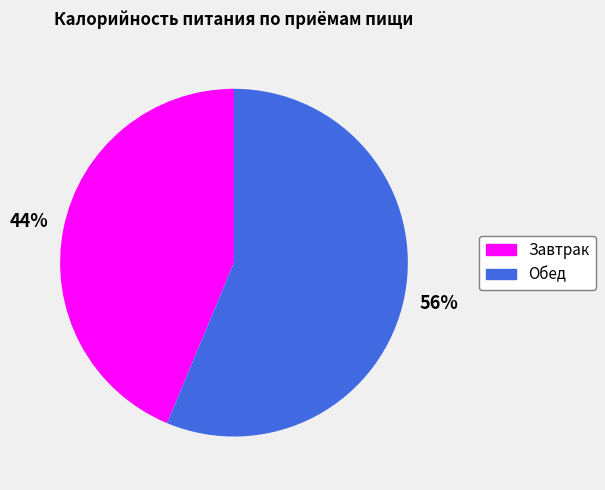

What is the ratio of the value at Обед to the value at Завтрак?

1.3